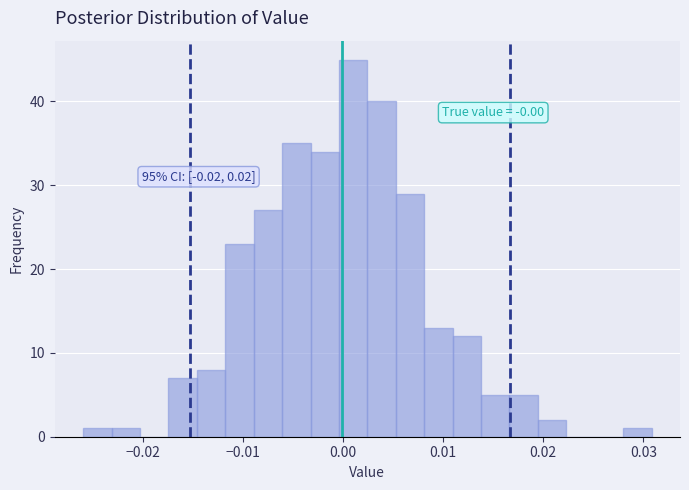

Read against the x-axis, roughly where is the centre of the tallest bar?

0.001